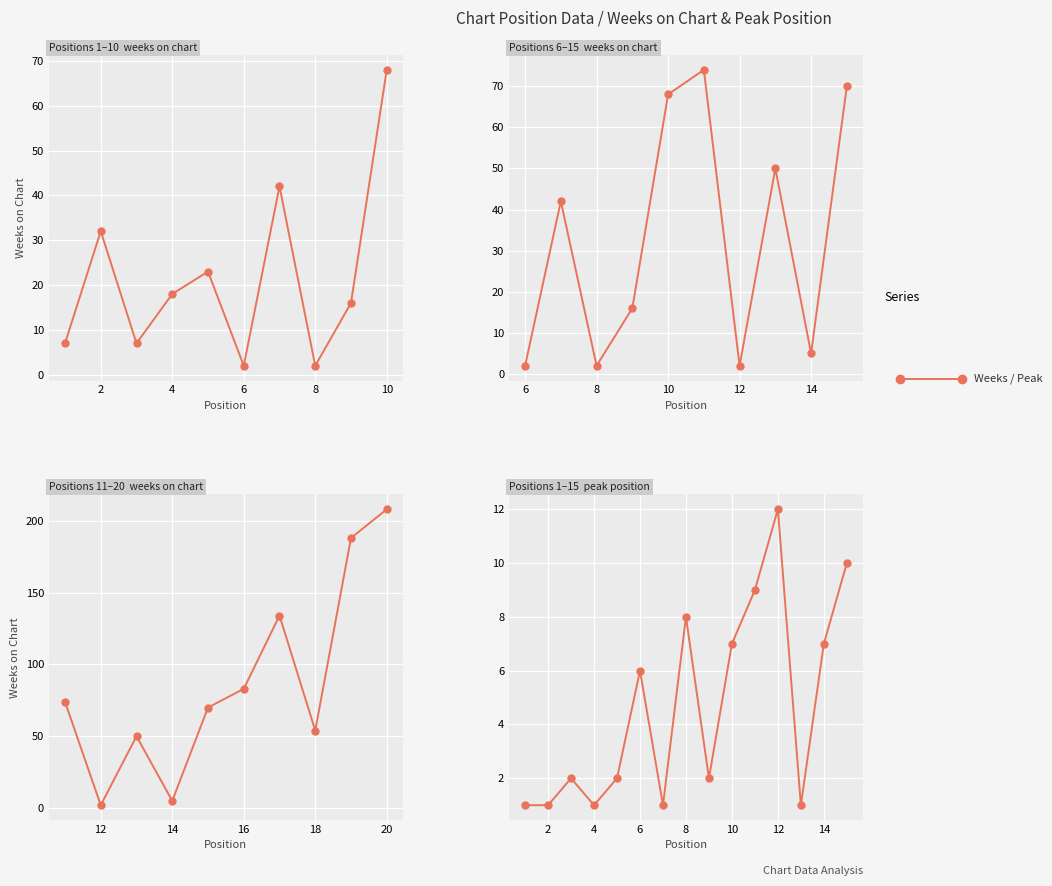

List the series in order of their overall mean, lowest first.

Peak Position, Weeks on Chart